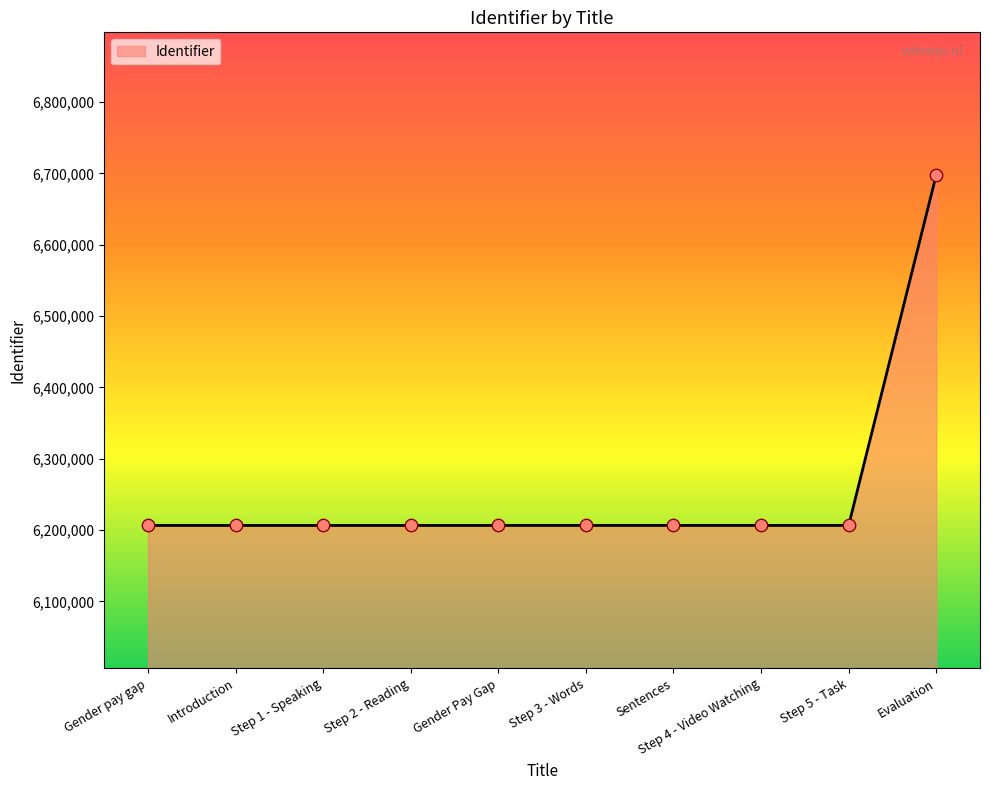

What is the change in value from Step 2 - Reading to Sentences?

+8